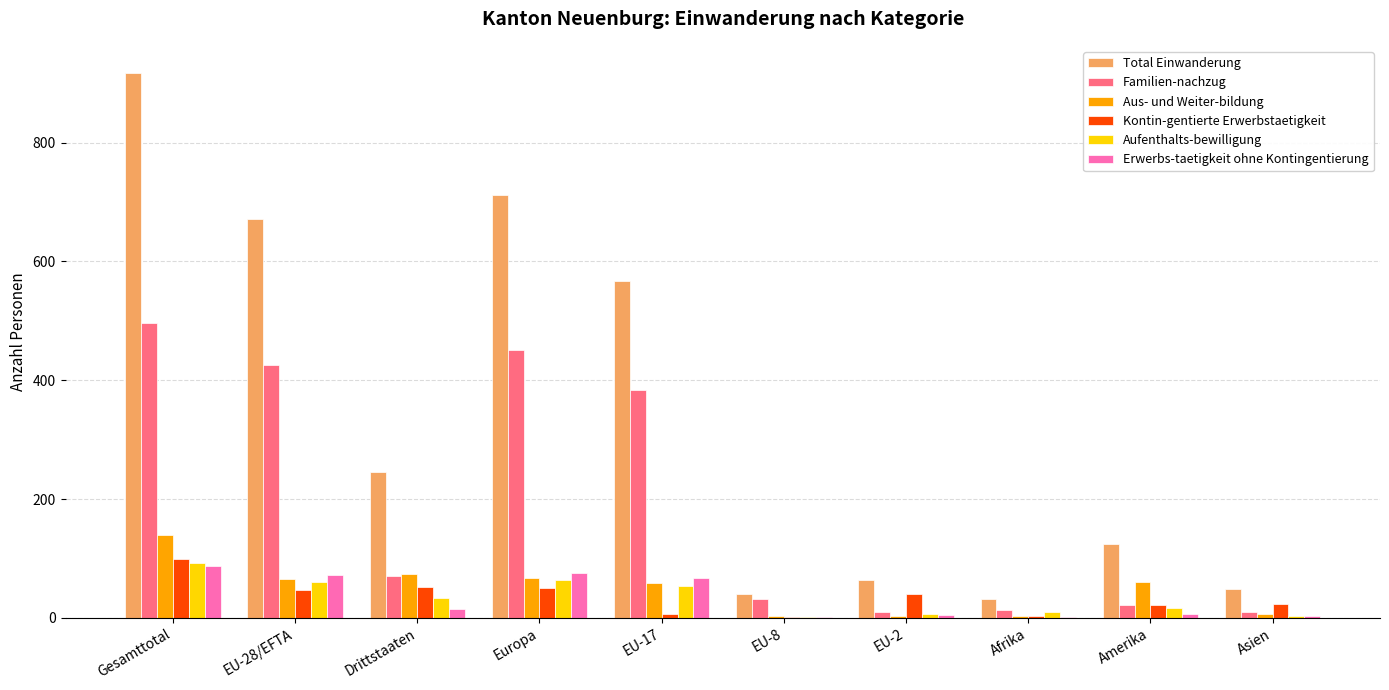

The Total Einwanderung series shows 396 at Europa. True or false?

False